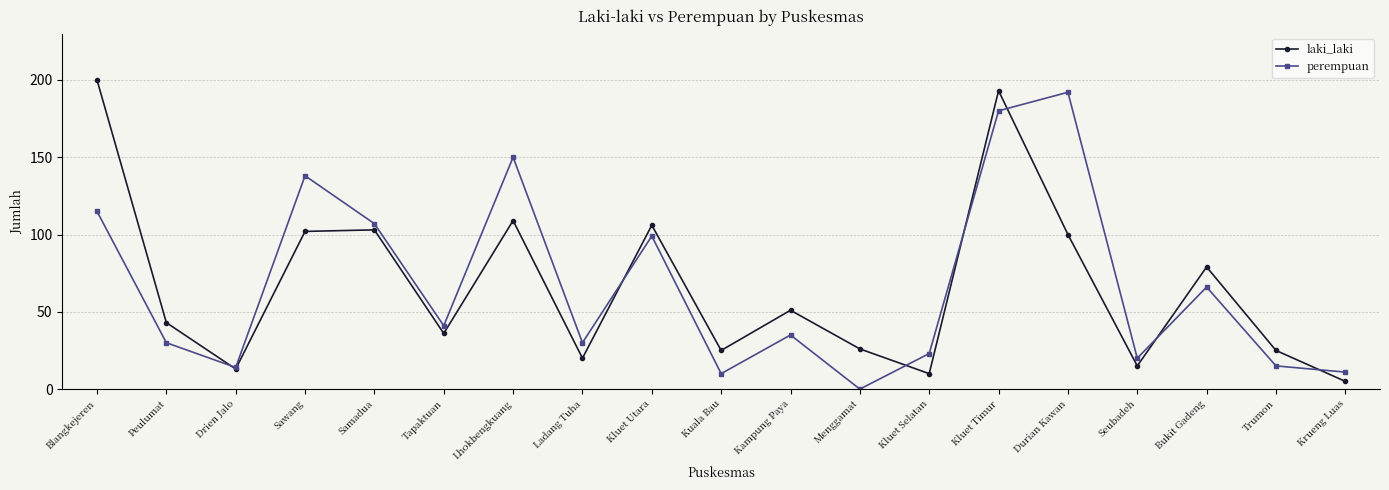

Which series has the largest range (max minus min)?

laki_laki